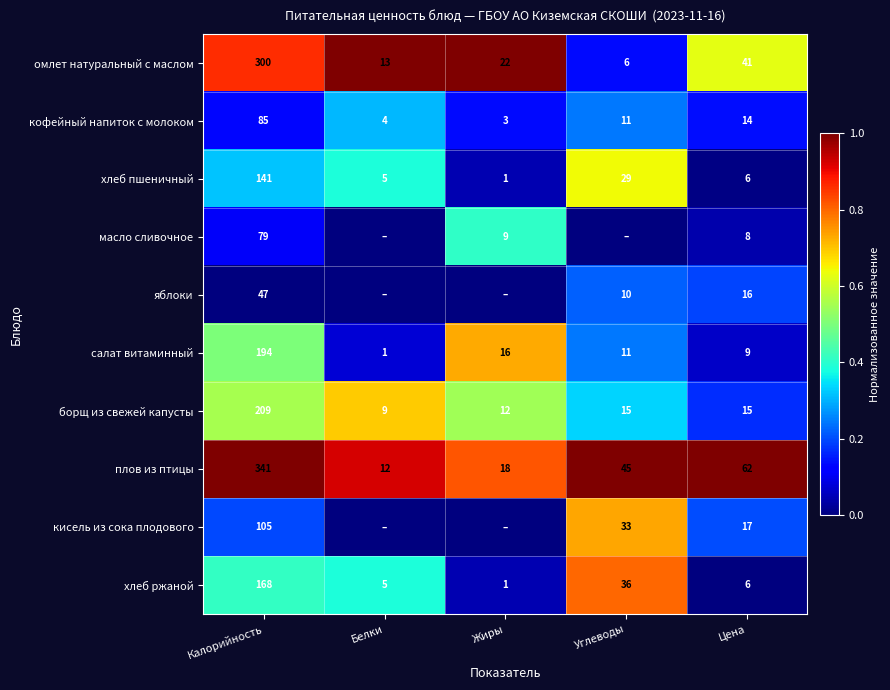

List the labels in order of омлет натуральный с маслом value, largest first.

Калорийность, Цена, Жиры, Белки, Углеводы